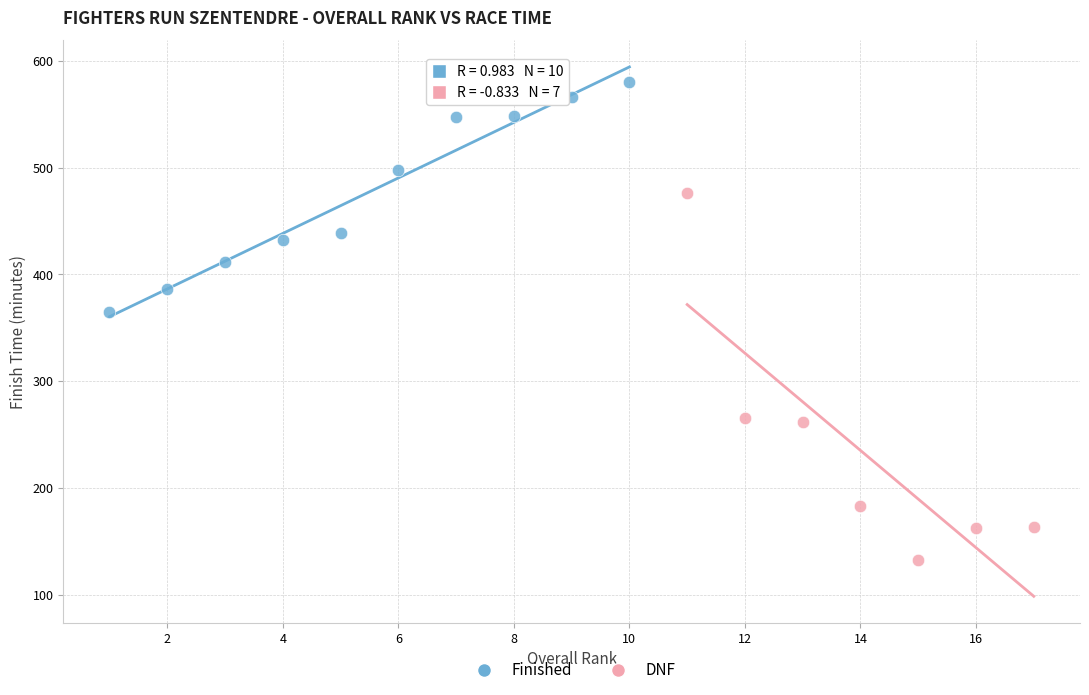

Which series has the widest spread of Y values?

DNF